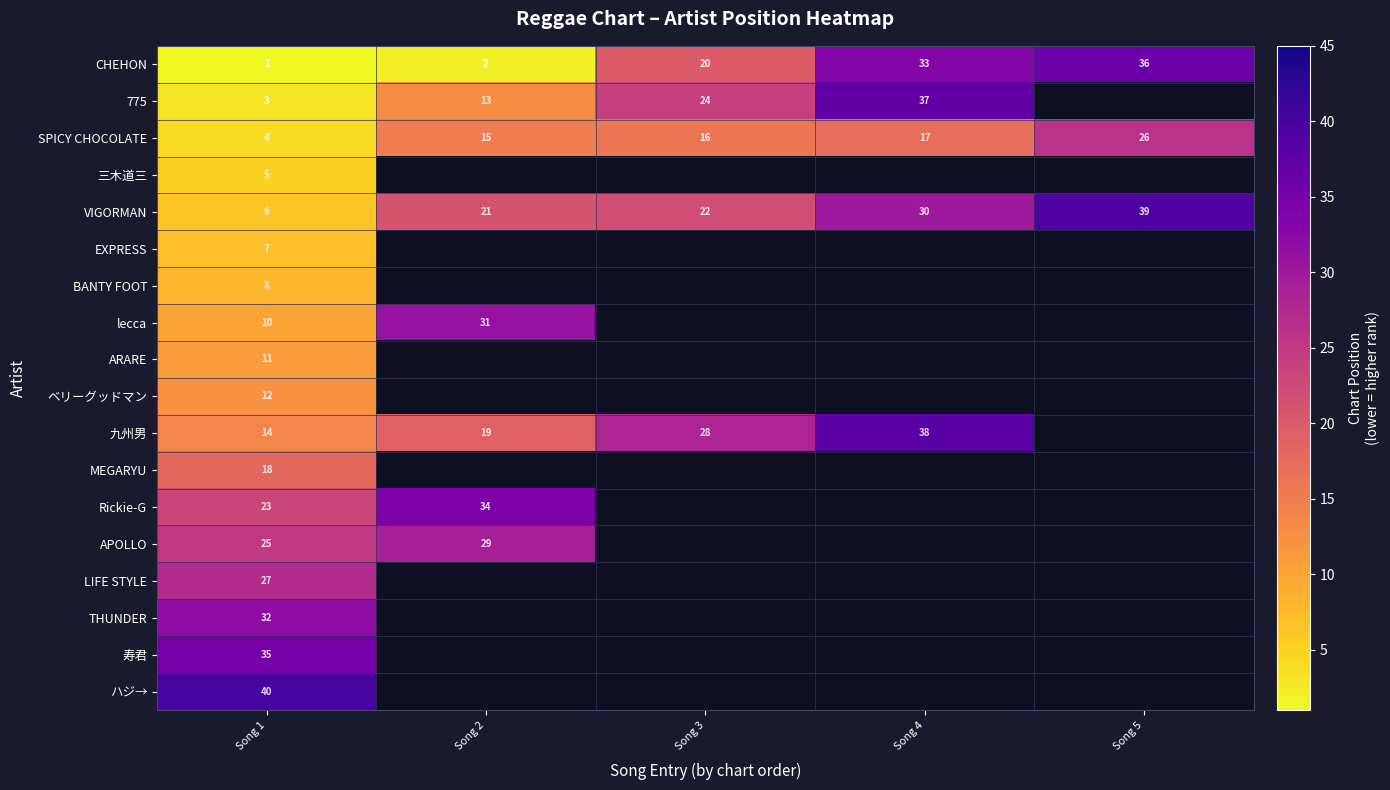

True or false: Rickie-G has a value of 59 at Song 2.

False